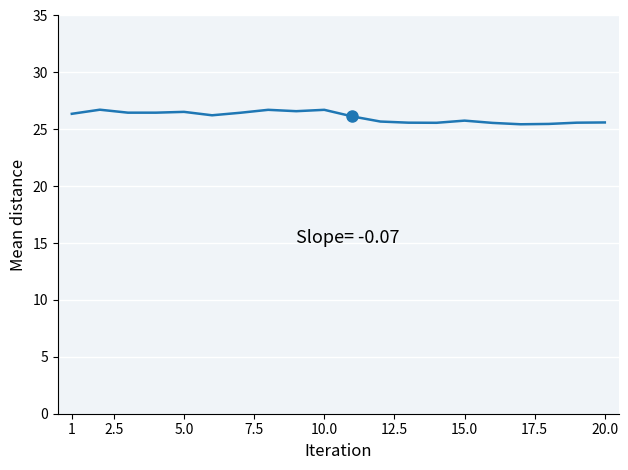

Does the chart display data point markers on the line(s)?

No